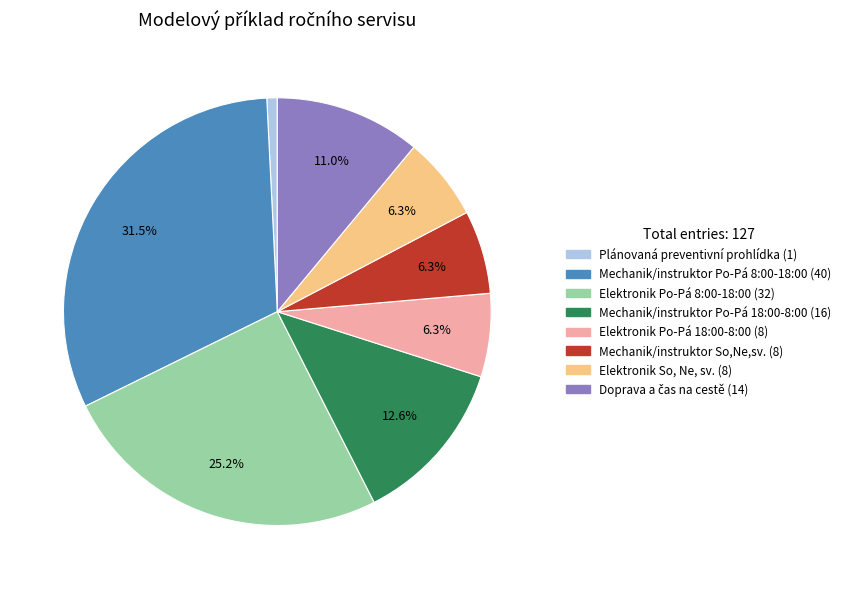

Is there any slice that represents more than half of the pie?

No